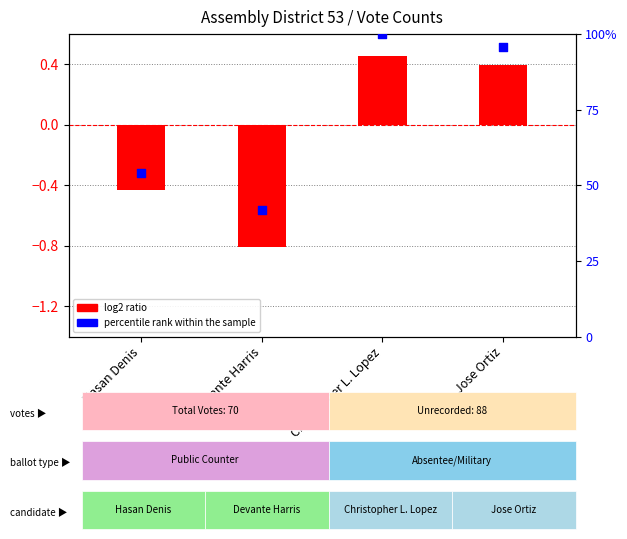

Which series has the largest total across all categories?

percentile rank within the sample